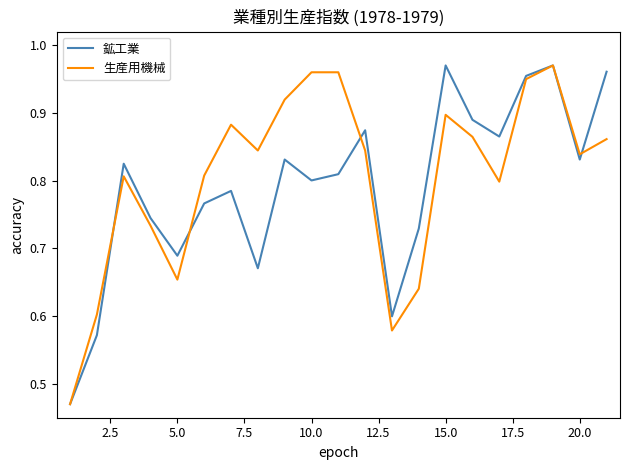

What is the value of the 鉱工業 point at the 2nd from the left?

0.6